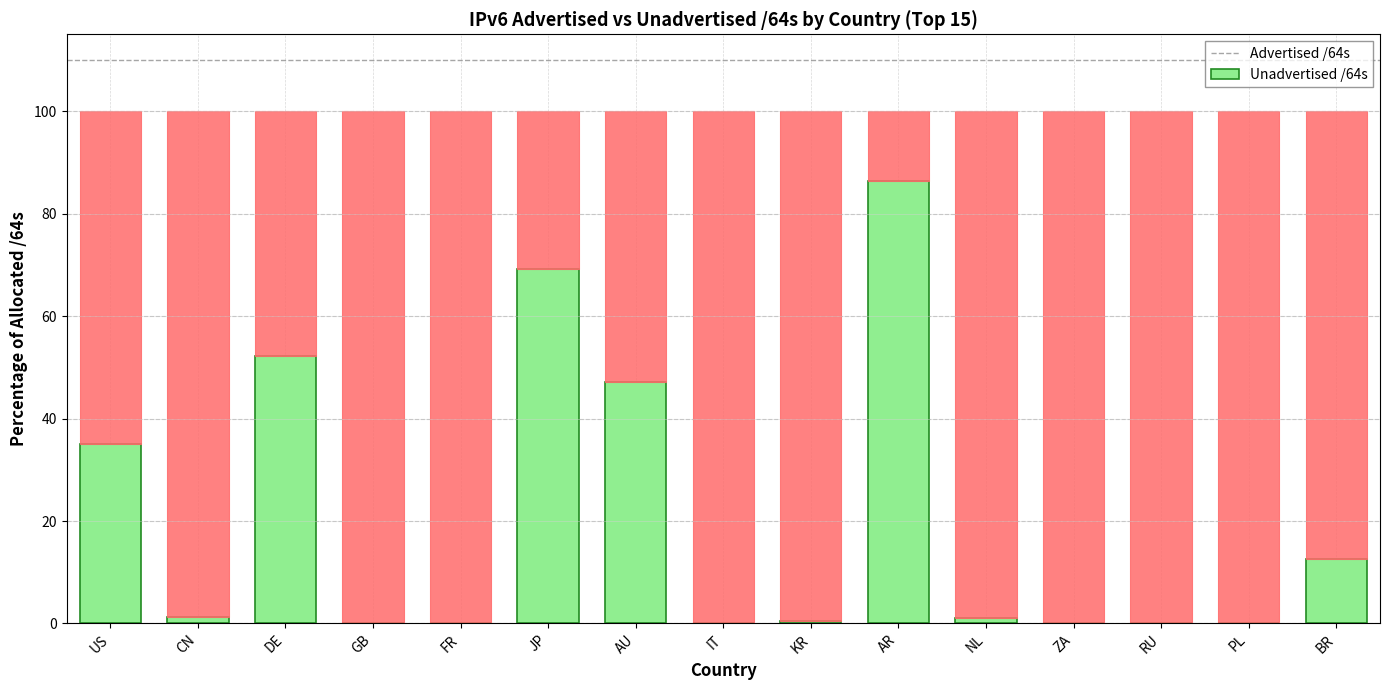

Does the chart contain stacked bars?

Yes